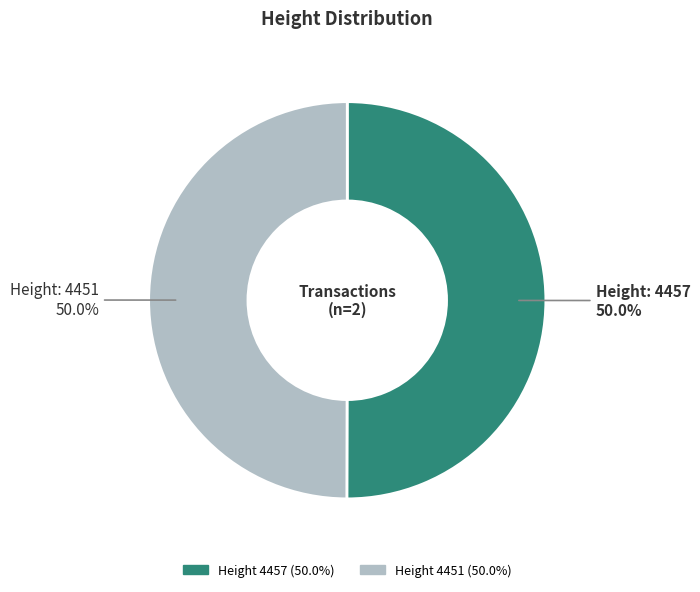

How many segments does this pie chart have?

2